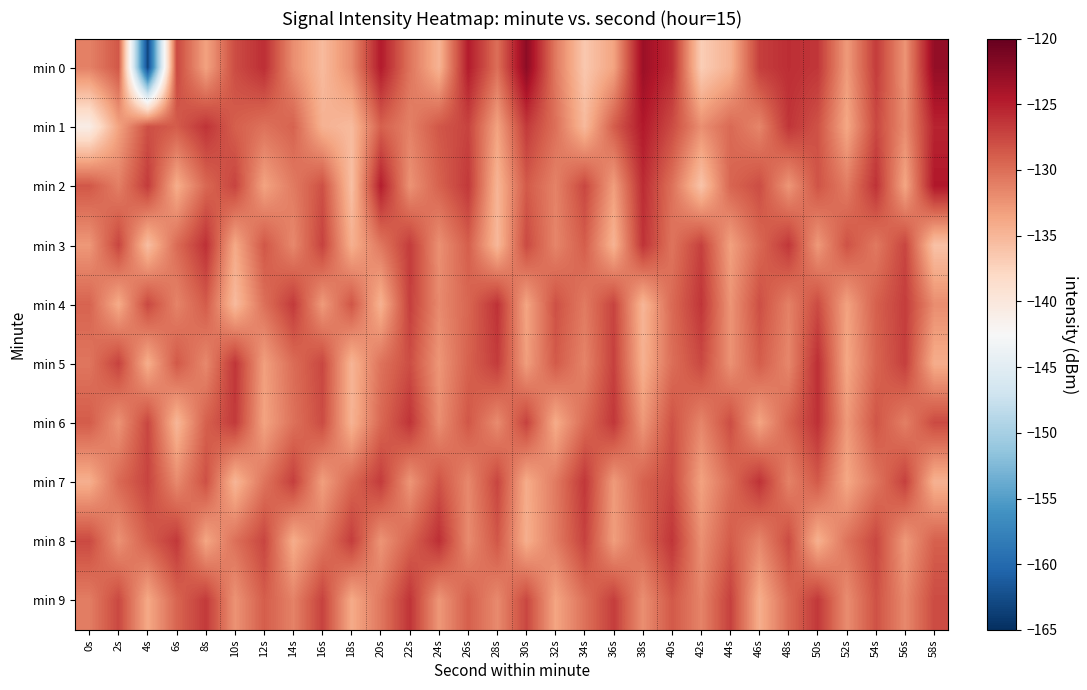

At 46s, list the series in order from largest to smallest.

min 7, min 0, min 2, min 4, min 5, min 3, min 1, min 8, min 6, min 9